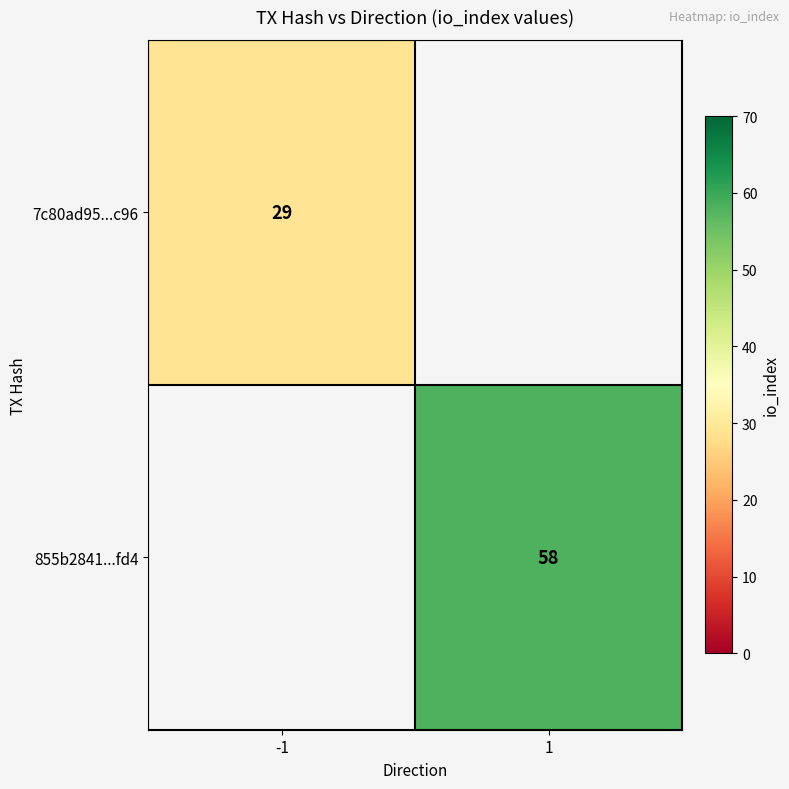

The value of 855b2841...fd4 at 1 is 58. True or false?

True